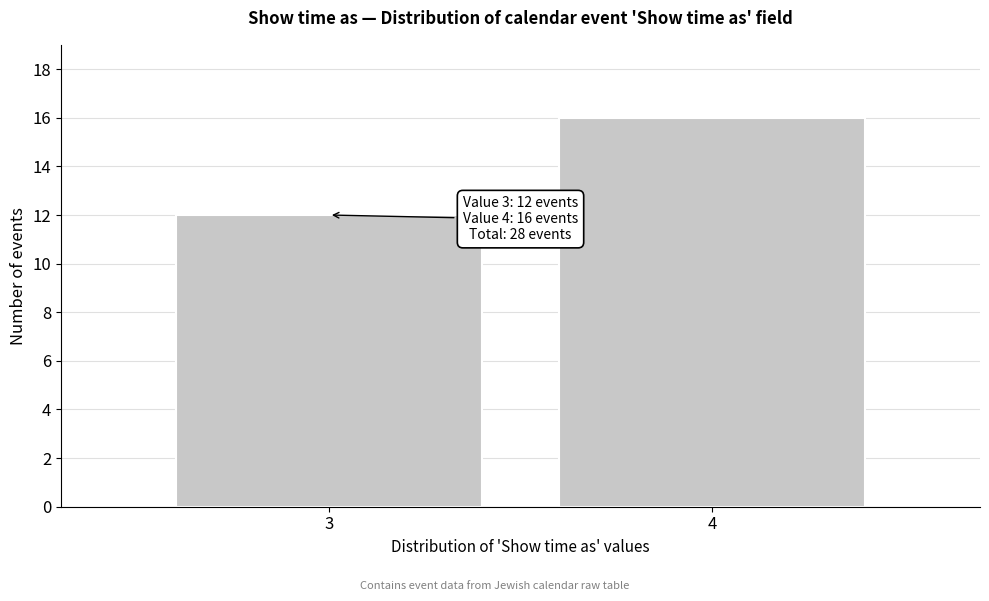

Reading left to right, list all the values displayed in this chart.

12	16